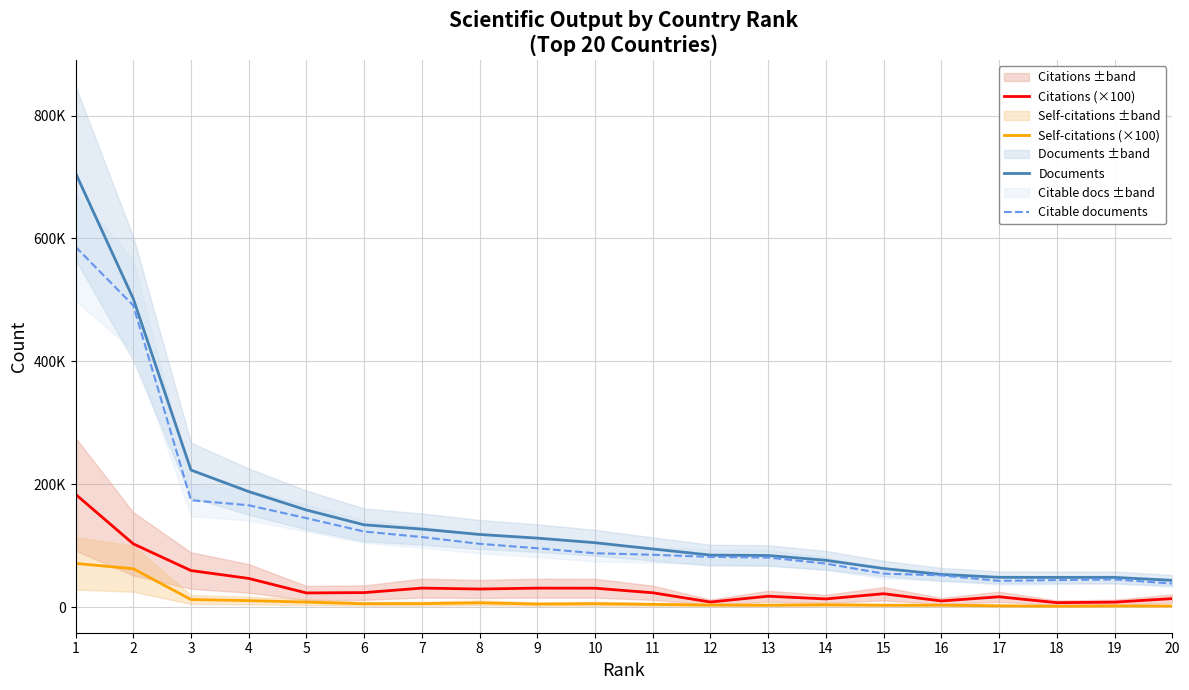

Which category has the highest value in the Citable documents series?

1